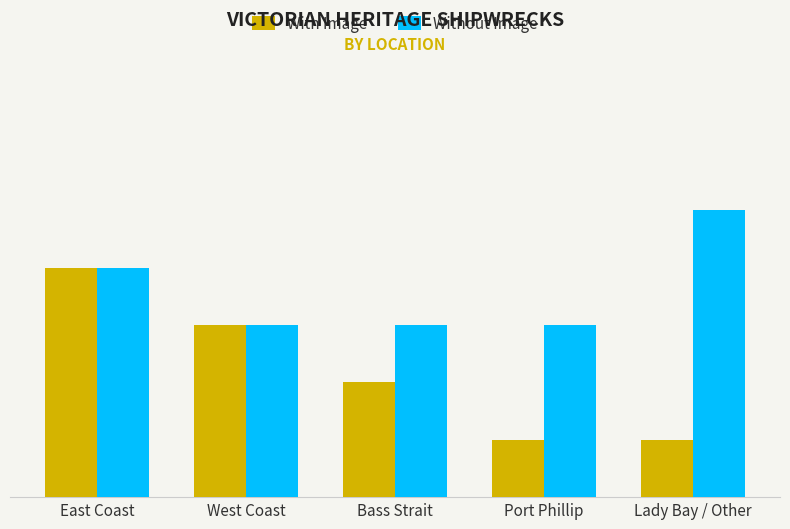

Does the chart contain any negative values?

No